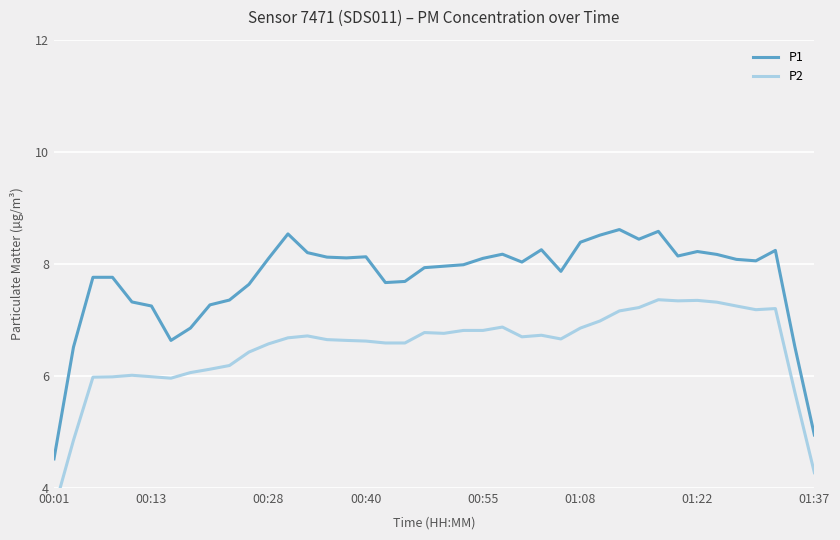

Is it true that P2 equals 6.9 at 23?

True